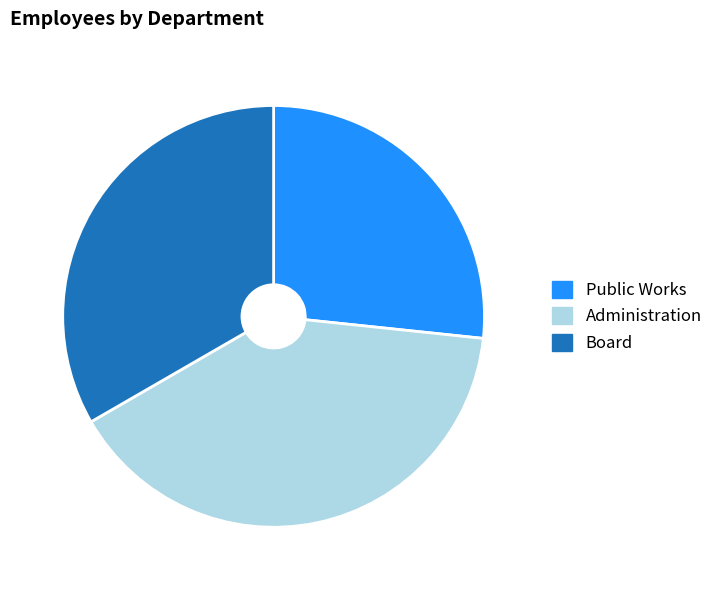

True or false: Administration accounts for 40% of the total.

True